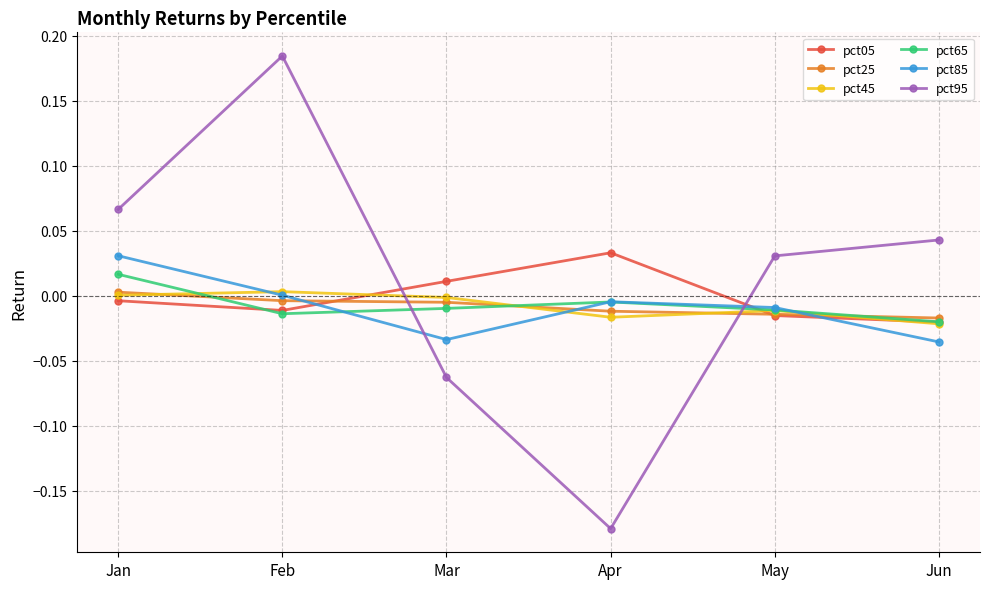

In pct65, how many points are lower than both neighbors (excluding endpoints)?

1